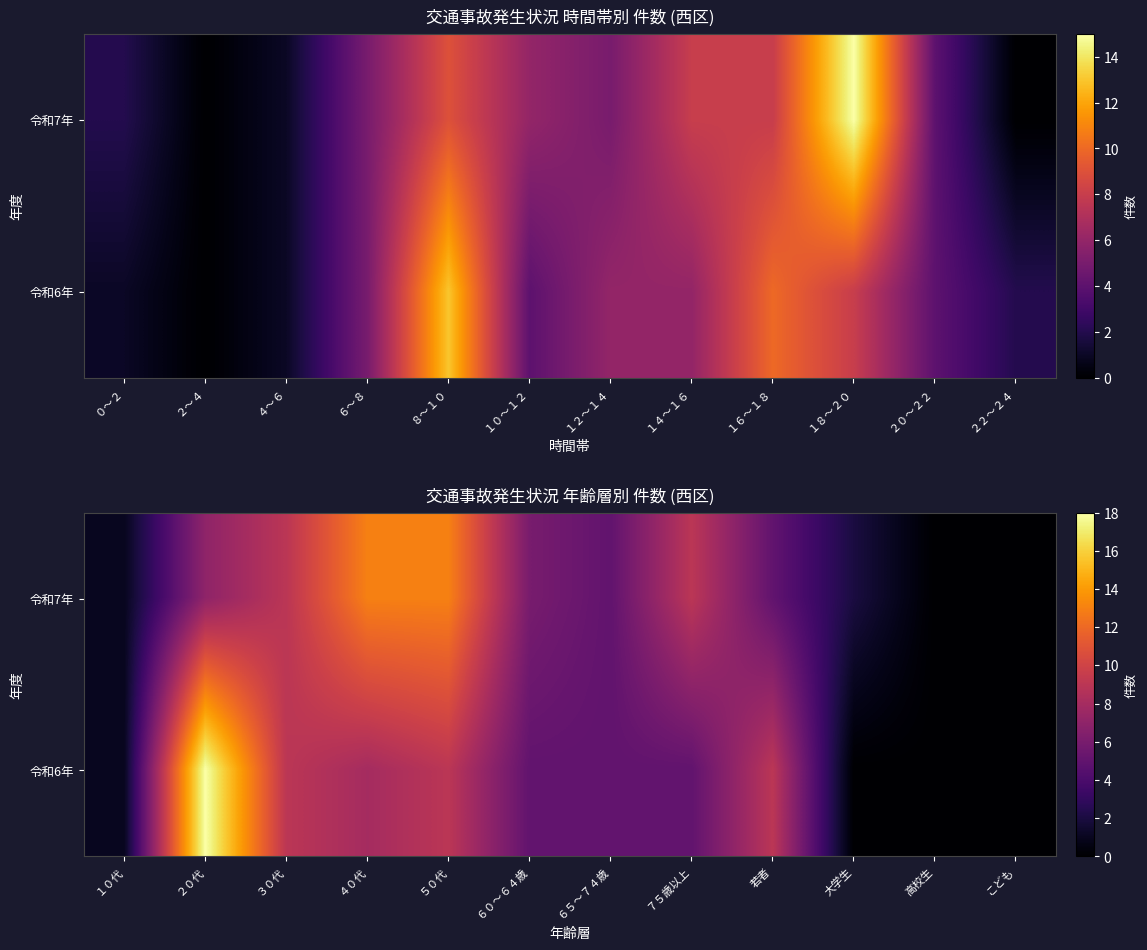

True or false: 令和7年 has a value of 1 at １０代.

True